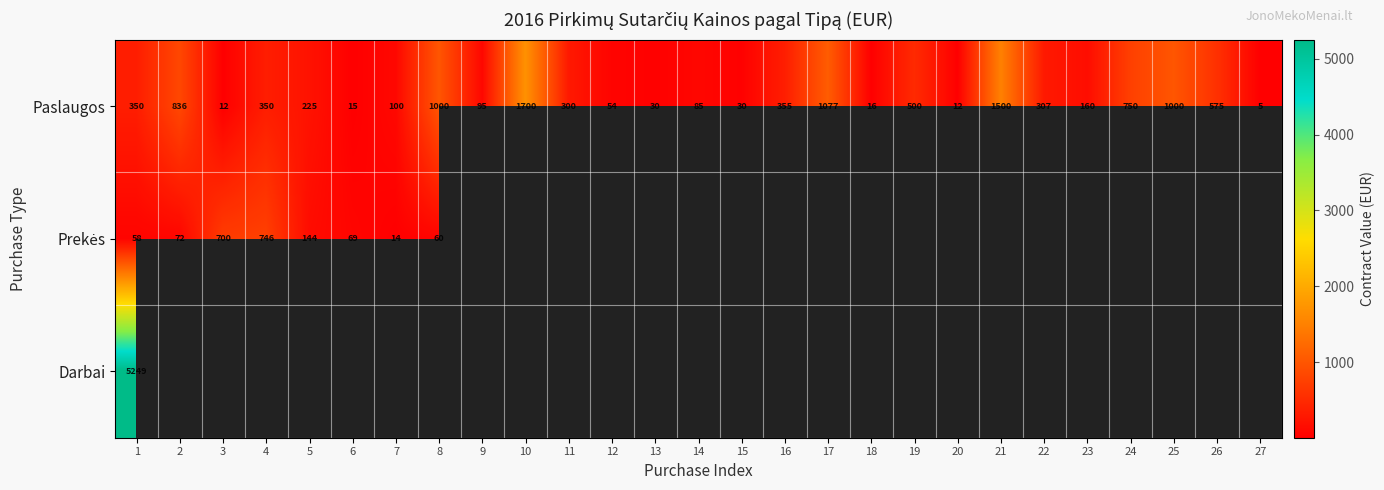

What is the sum of all Paslaugos values?

11439